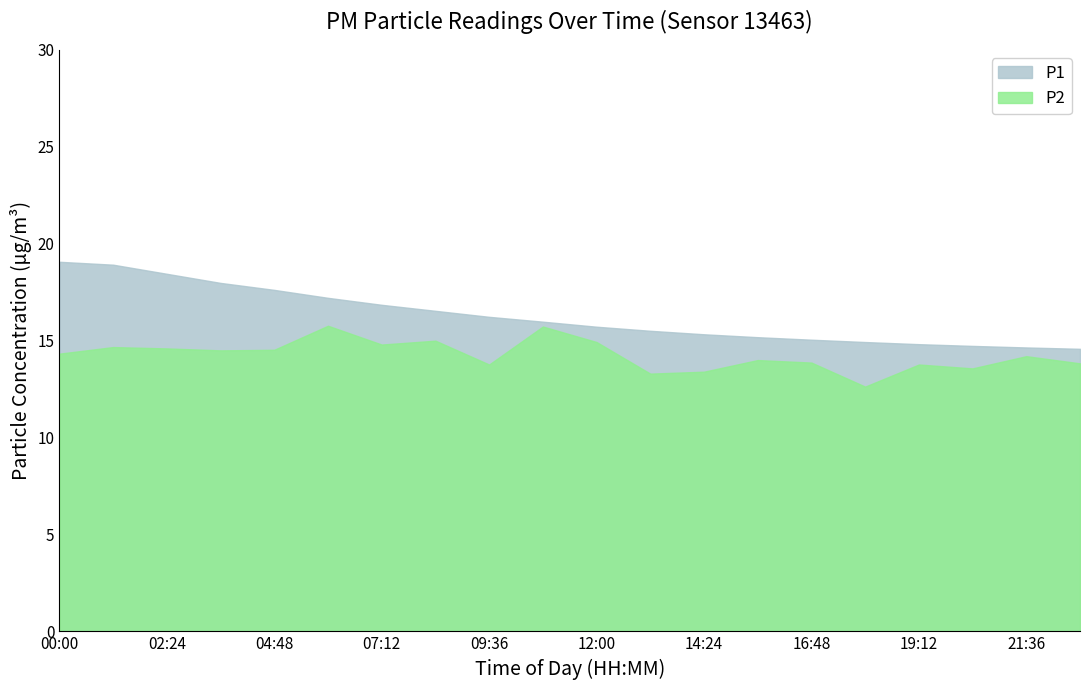

At which category is the sum across all series the highest?

01:12